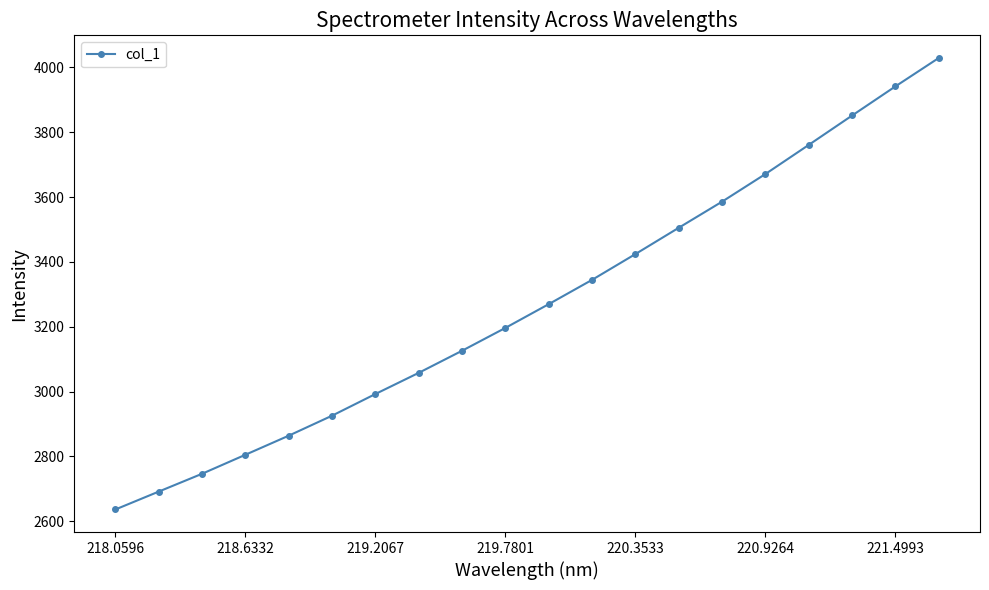

What is the minimum value shown in the chart?

2636.5